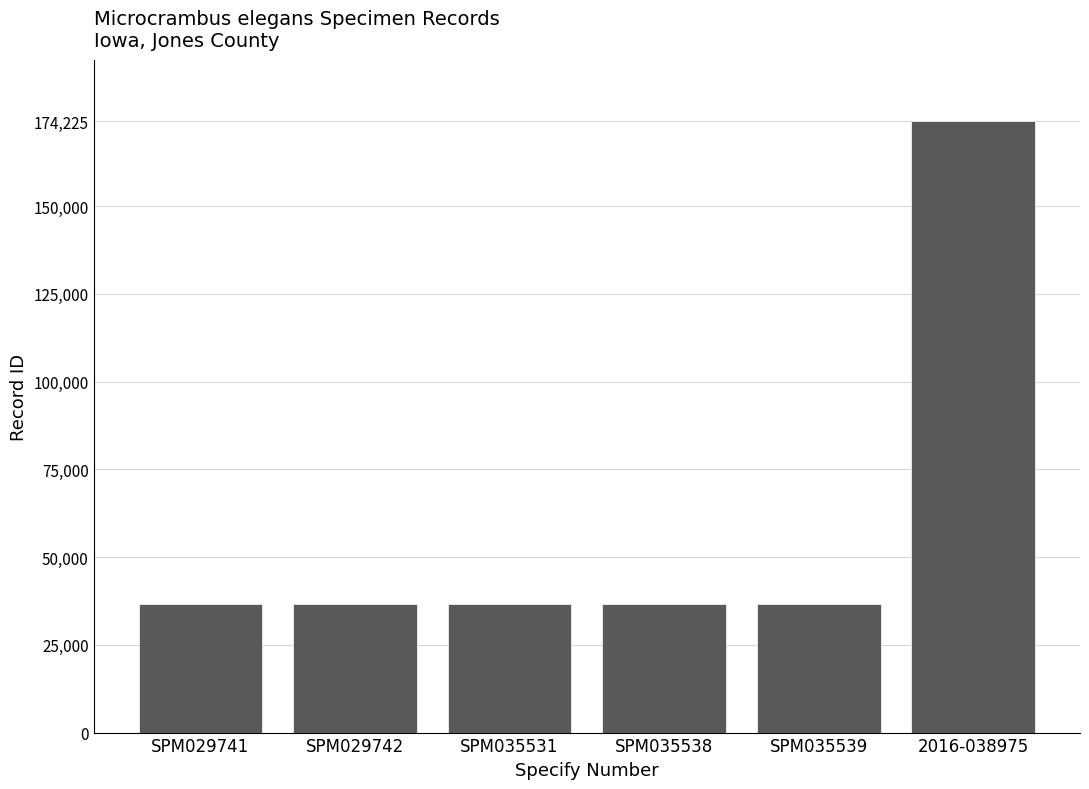

What is the average value?

59668